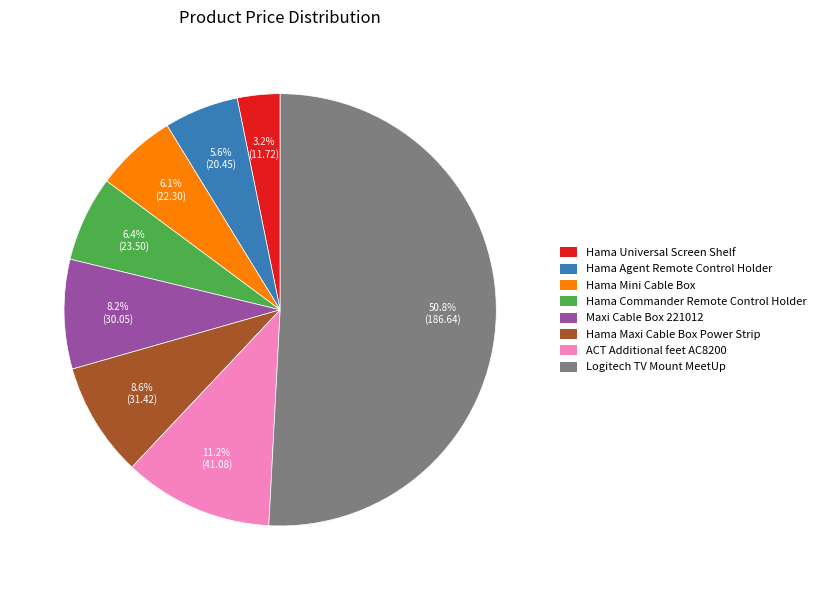

To the nearest percent, what is the difference between the largest and smallest slice percentages?

48%